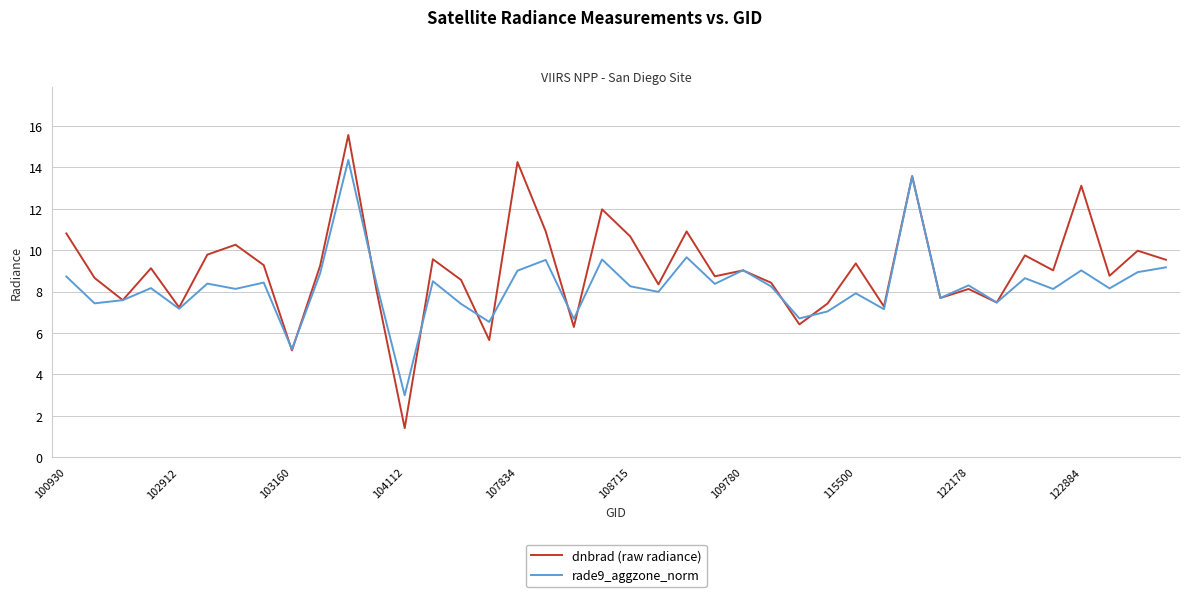

What is the minimum value for rade9_aggzone_norm?

3.0